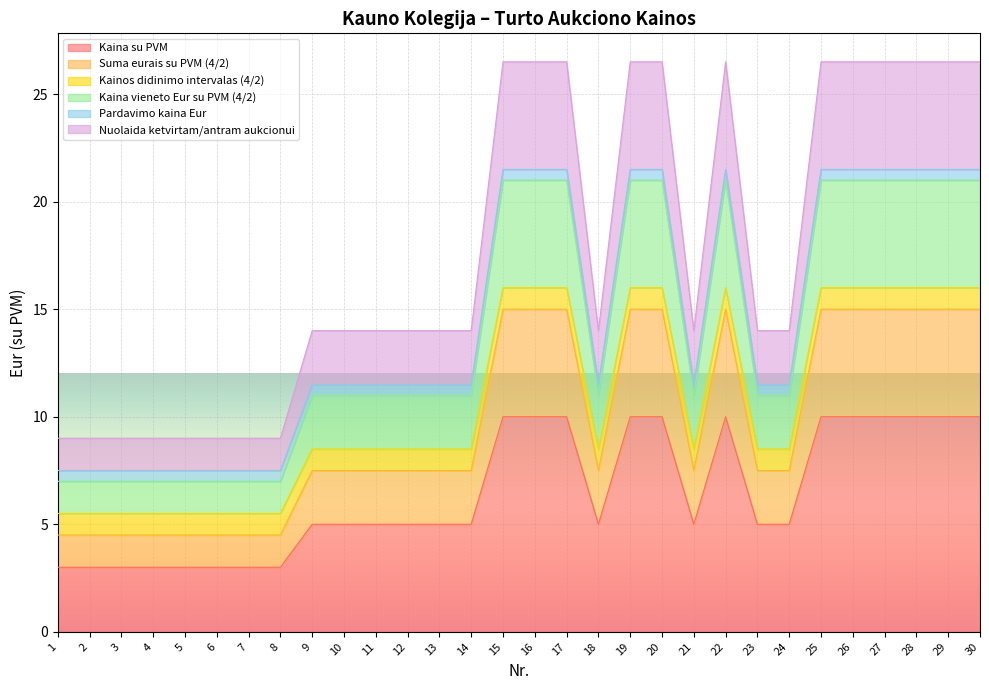

The value of Nuolaida ketvirtam/antram aukcionui at 3 is 9.3. True or false?

False